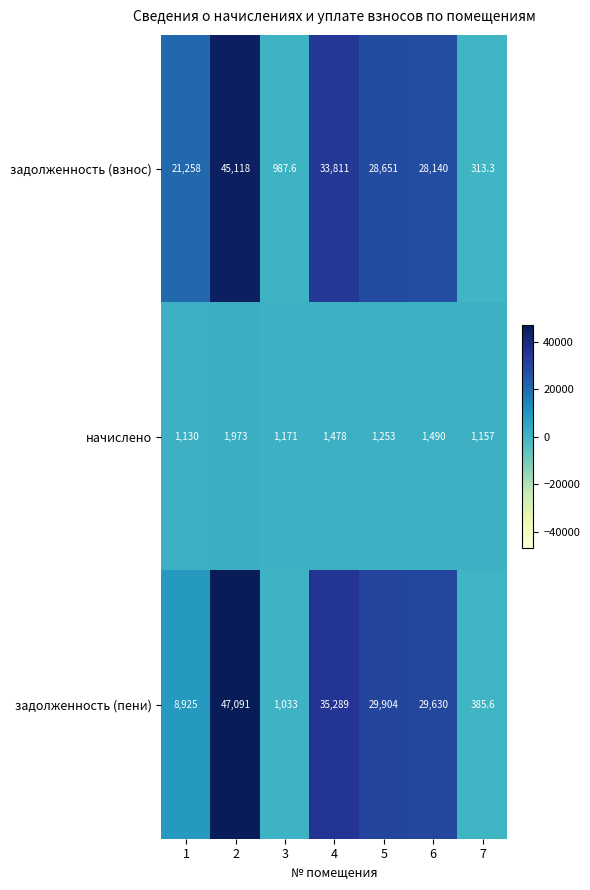

What is the minimum value for задолженность (взнос)?

313.3